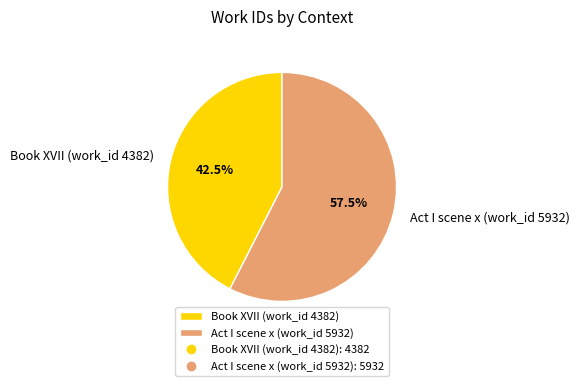

Which has a higher value, Act I scene x (work_id 5932) or Book XVII (work_id 4382)?

Act I scene x (work_id 5932)